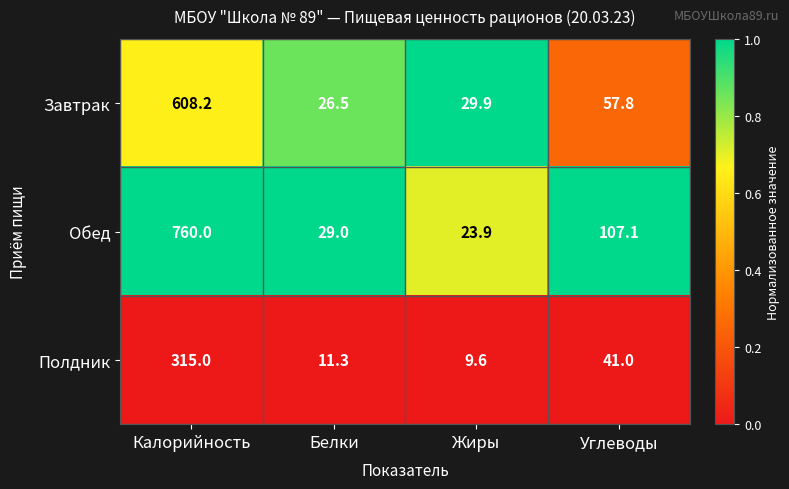

What is the difference between the maximum and minimum values in the Полдник series?

305.4